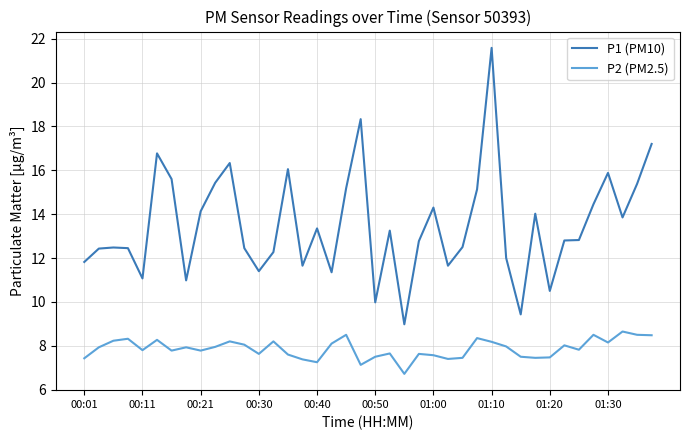

Which series has the widest spread of values?

P1 (PM10)